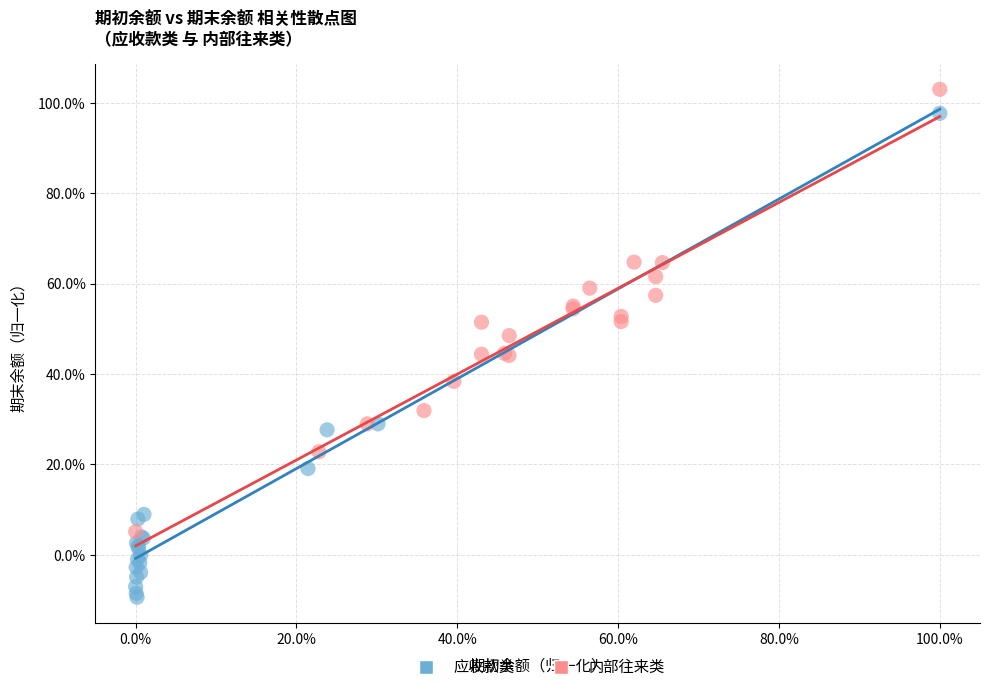

Which series contains the highest Y value?

内部往来类